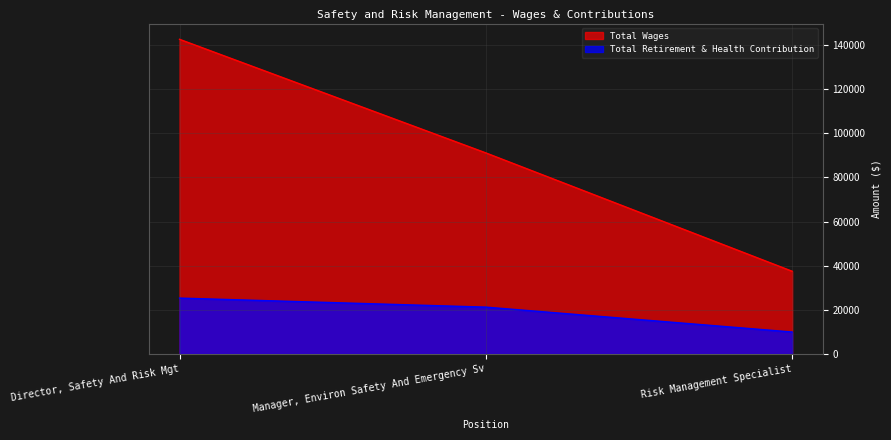

How many distinct data groups are displayed?

2